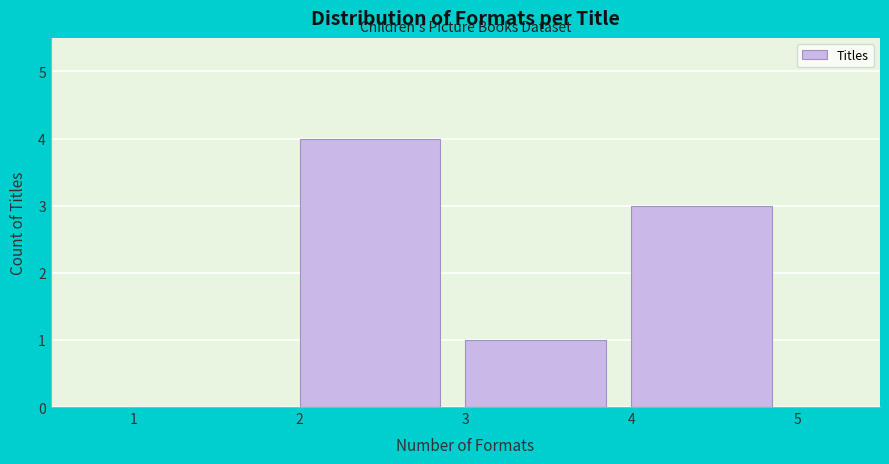

Reading left to right, transcribe this chart: for each bar, give the range it covers on the x-axis and its height. The values are not printed on the chart, so give them approximately, as read against the axis.

1 to 2: 0
2 to 3: 4
3 to 4: 1
4 to 5: 3